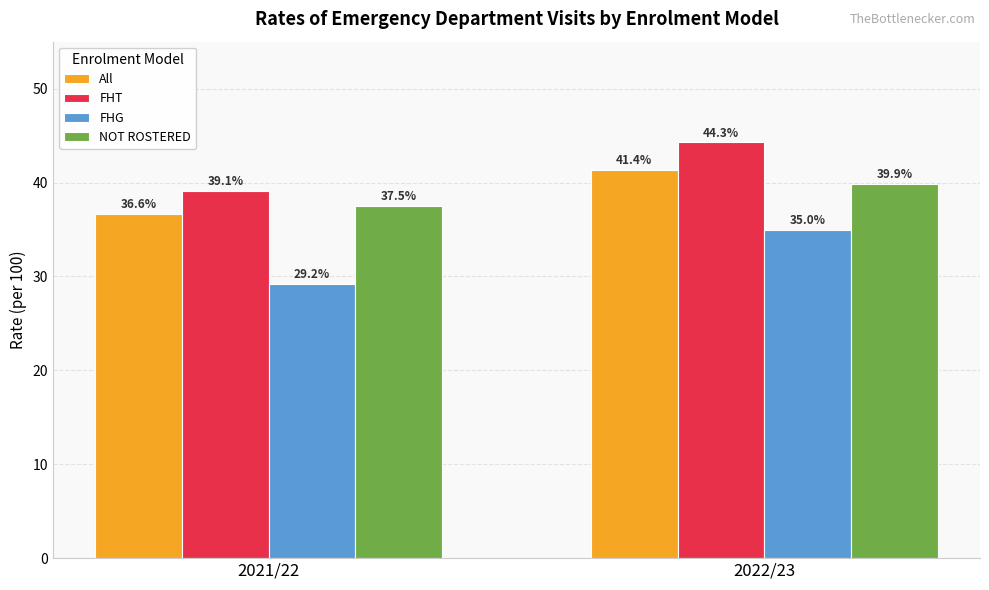

What is the difference between the maximum and minimum values in the FHT series?

5.2